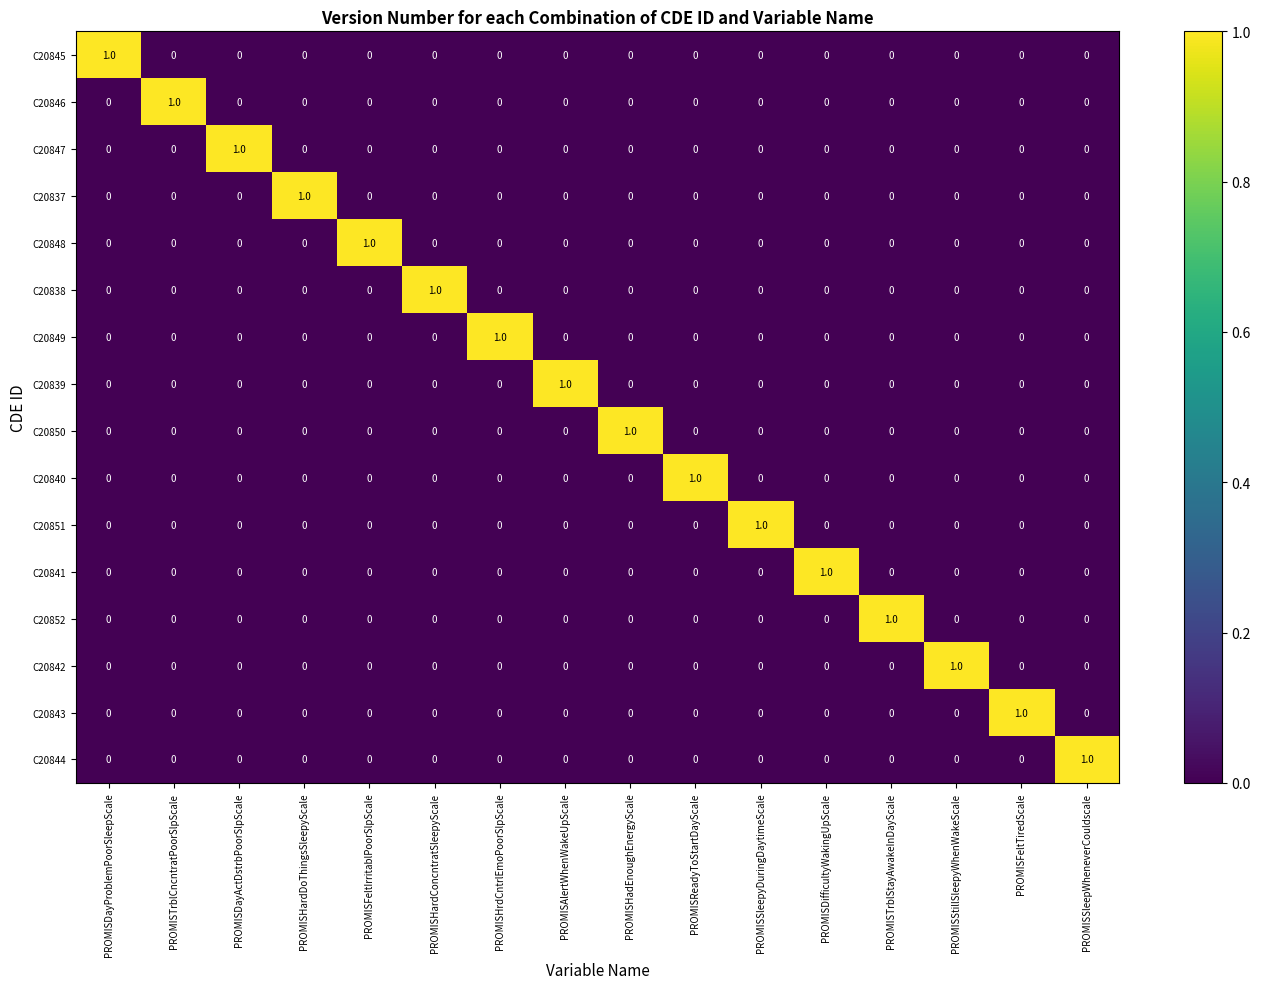

Count the C20840 values in the range 0 to 1.

16